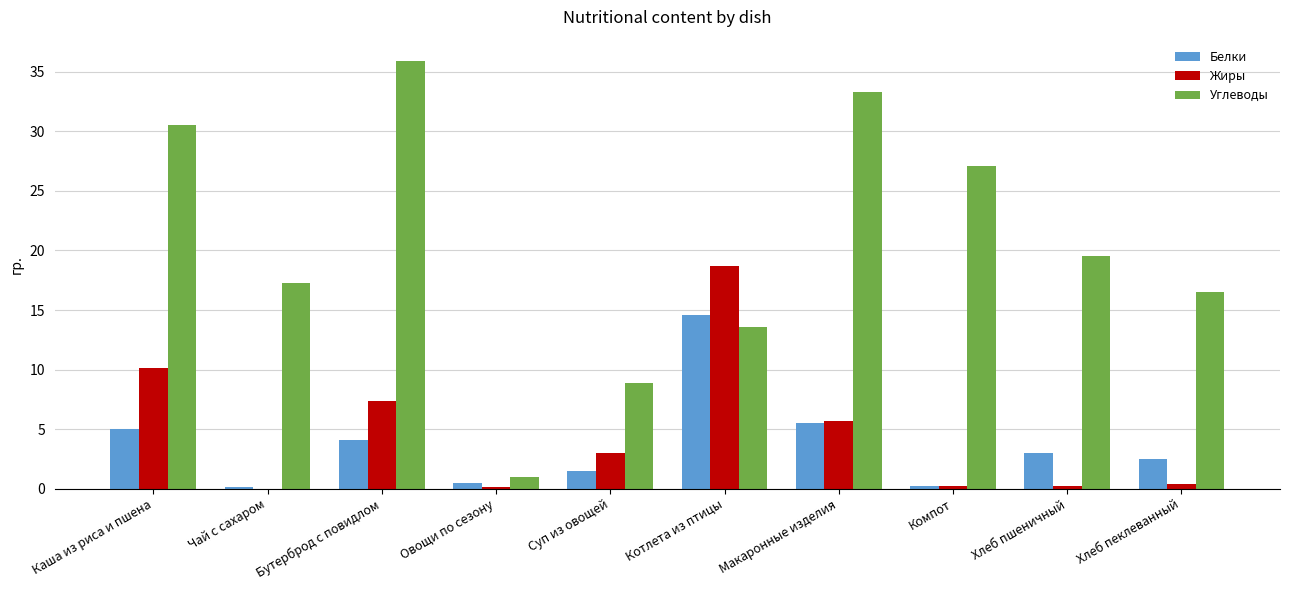

Which series has the largest total across all categories?

Углеводы